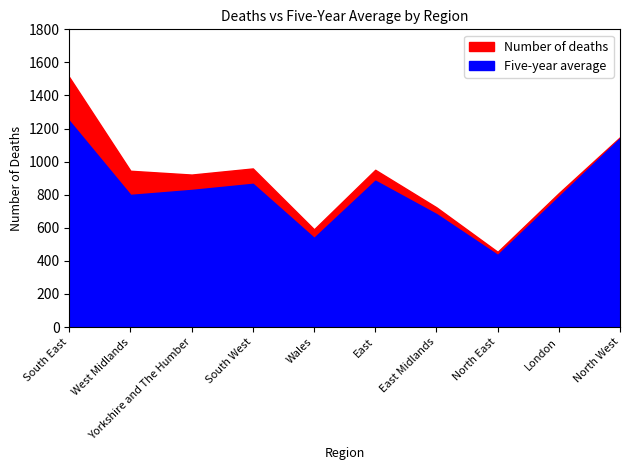

True or false: Five-year average has a value of 829 at Yorkshire and The Humber.

True